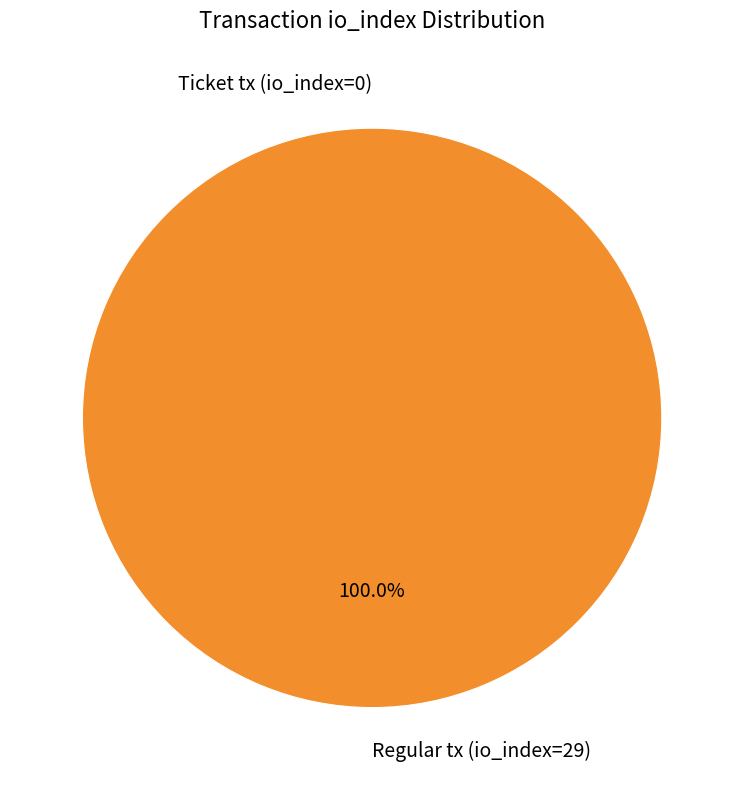

The Regular tx (io_index=29) slice represents 93% of the pie. True or false?

False